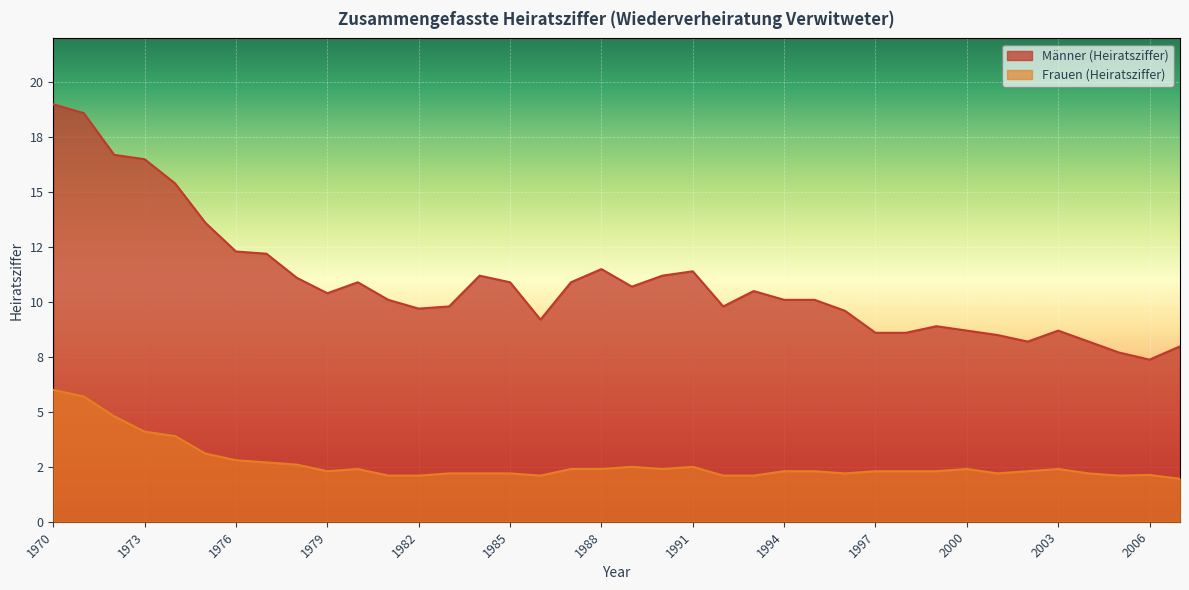

Which series has the widest spread of values?

Männer (Heiratsziffer)